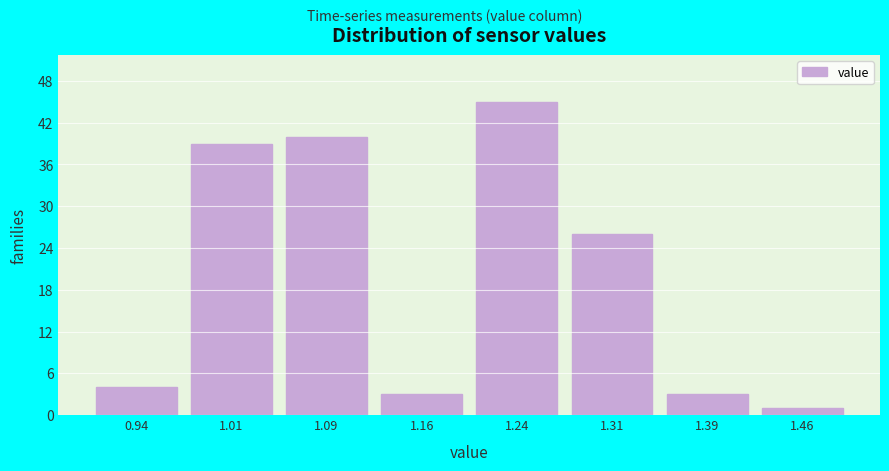

Reading left to right, list every bar in this chart as the range it spans on the x-axis followed by its height. Neither the bar edges nor the heights are printed on the chart, so give them approximately, as read against the axes.

0.900 to 0.975: 4
0.975 to 1.050: 39
1.050 to 1.125: 40
1.125 to 1.200: 3
1.200 to 1.275: 45
1.275 to 1.350: 26
1.350 to 1.425: 3
1.425 to 1.500: 1